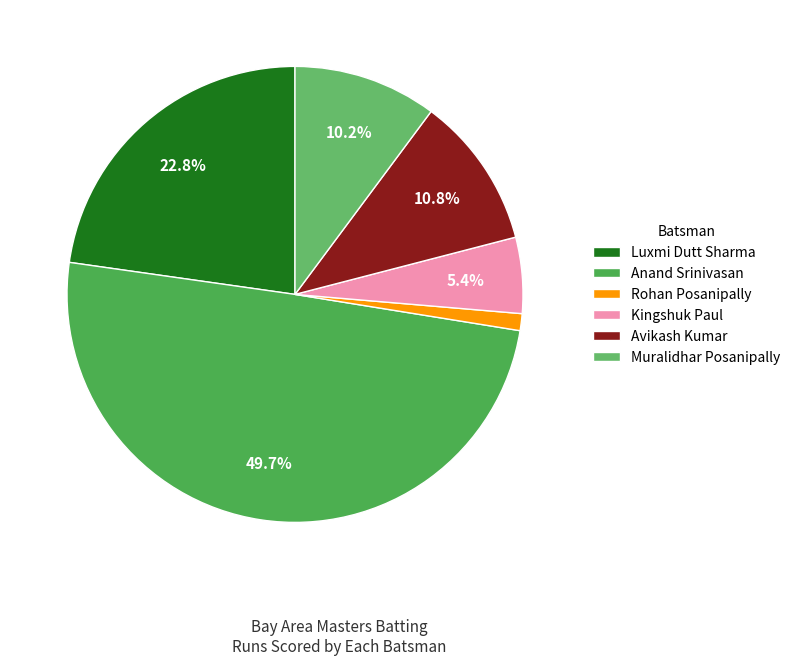

Does Kingshuk Paul represent more than half of the total?

No